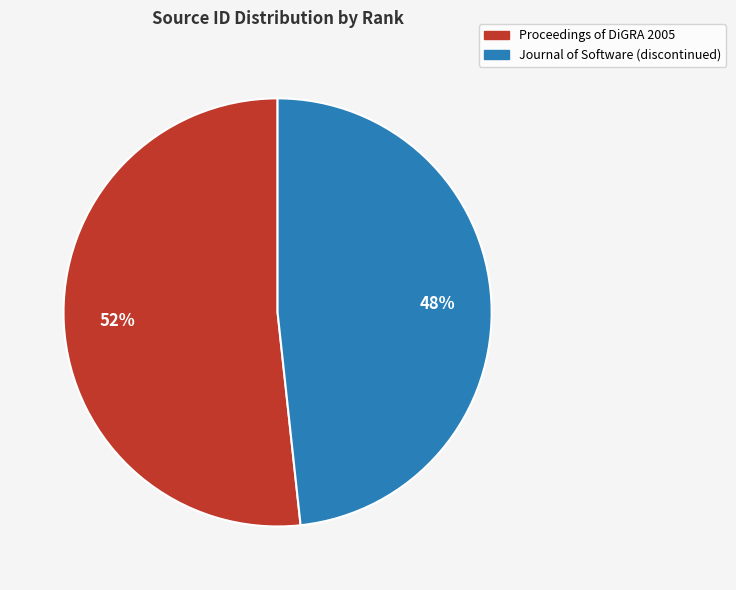

What is the ratio of the value at Journal of Software (discontinued) to the value at Proceedings of DiGRA 2005?

0.9